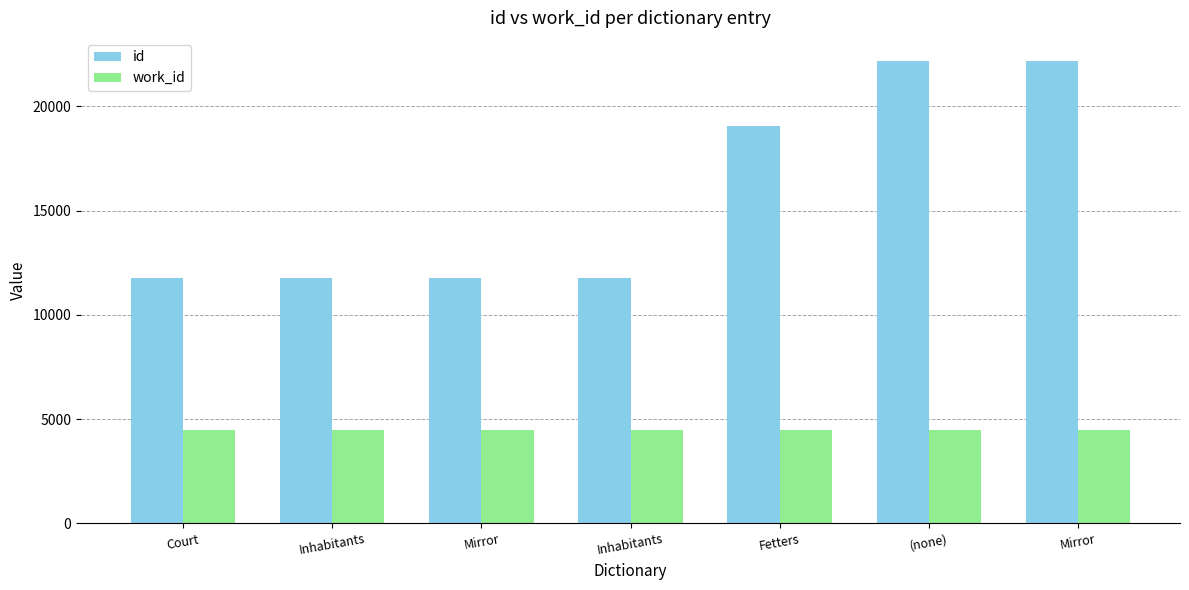

Rank the series at Court from lowest to highest value.

work_id, id